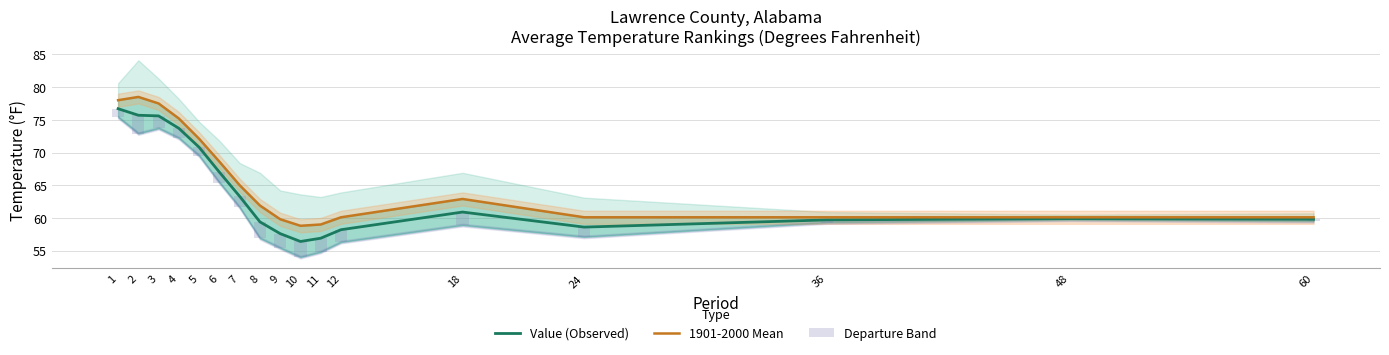

Rank the series at 4 from lowest to highest value.

Departure Band, Value (Observed), 1901-2000 Mean